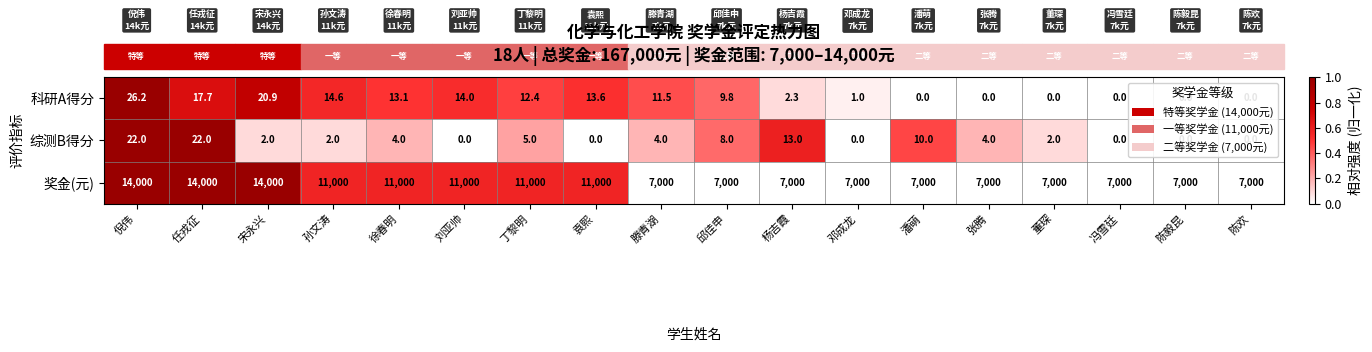

Count the number of data series in this chart.

3